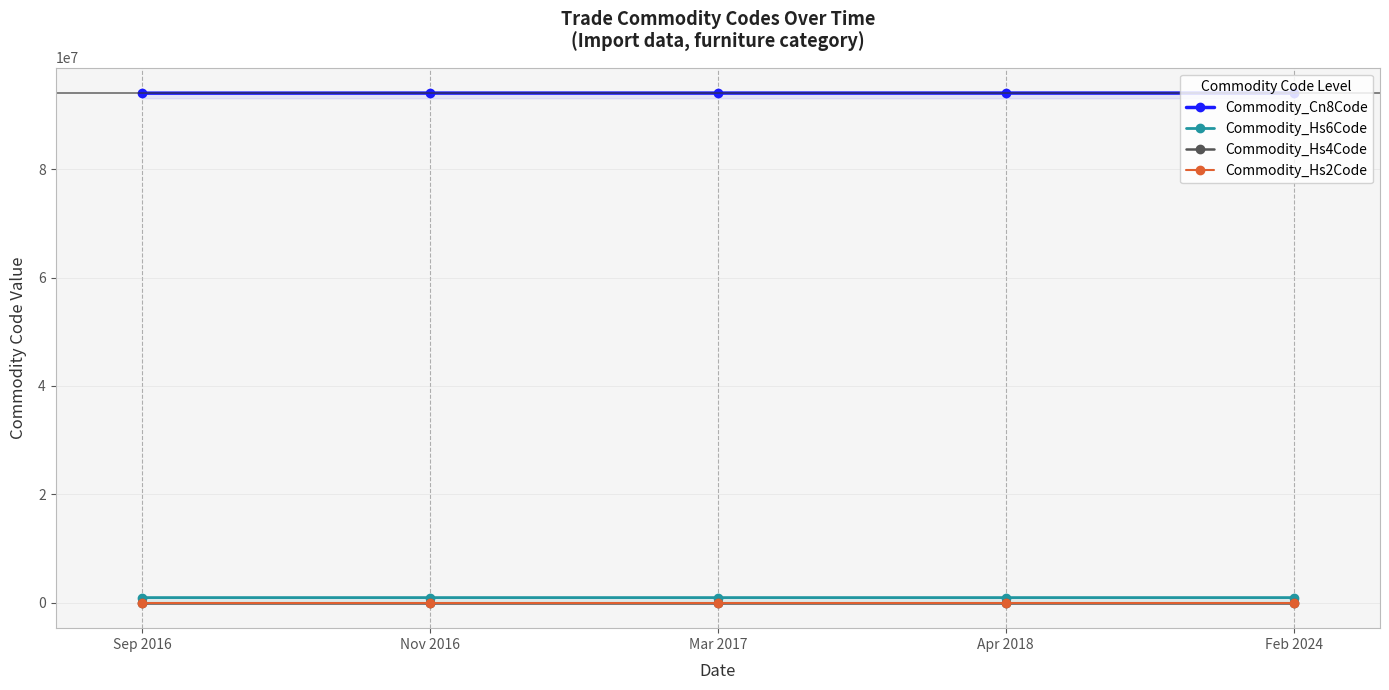

How many data points in Commodity_Hs6Code are above 940310?

2